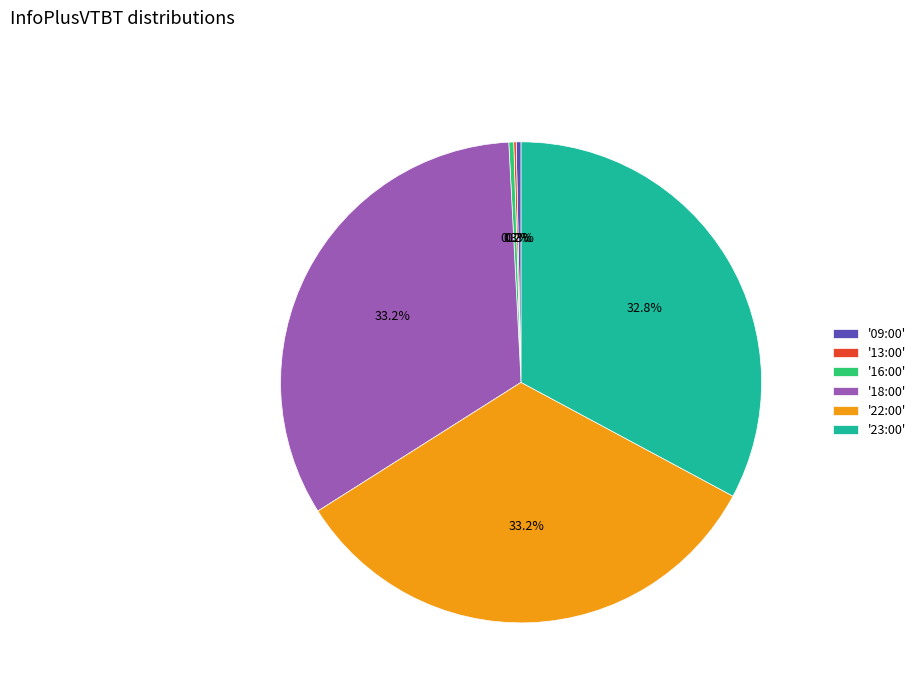

How much of the chart is everything except '16:00'?

99.7%